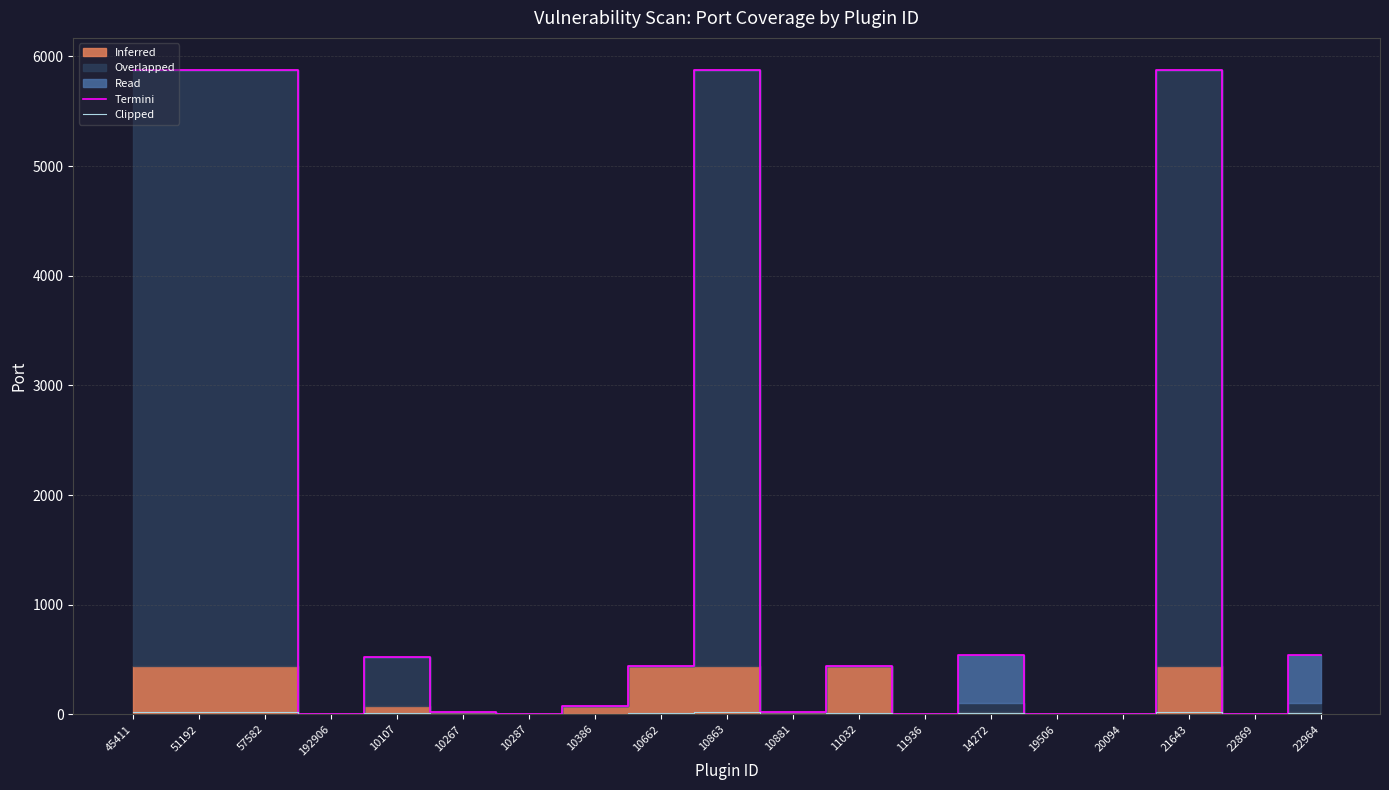

True or false: Clipped has a value of 9.4 at 45411.

False